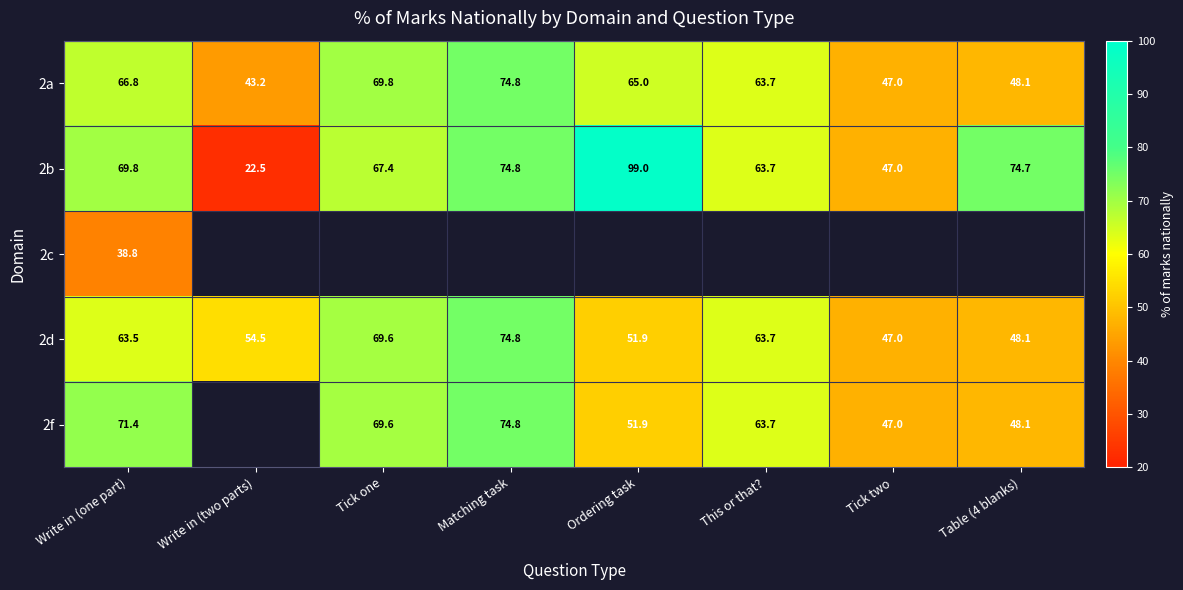

At which label does 2d first exceed 63?

Write in (one part)